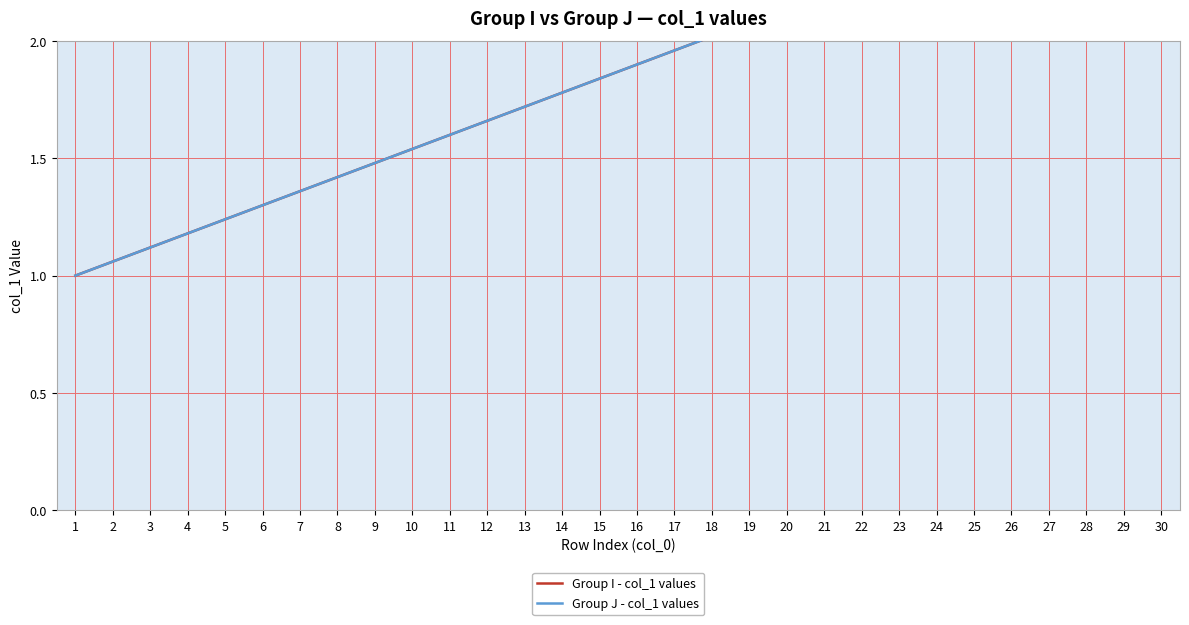

Rank the categories by Group I - col_1 values value from highest to lowest.

30, 29, 28, 27, 26, 25, 24, 23, 22, 21, 20, 19, 18, 17, 16, 15, 14, 13, 12, 11, 10, 9, 8, 7, 6, 5, 4, 3, 2, 1